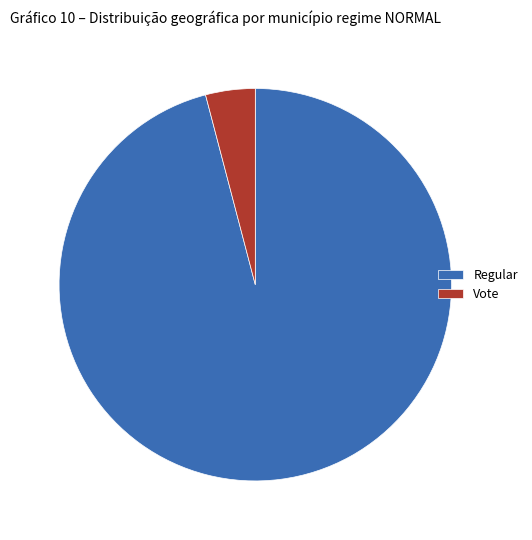

Between Vote and Regular, which is larger?

Regular